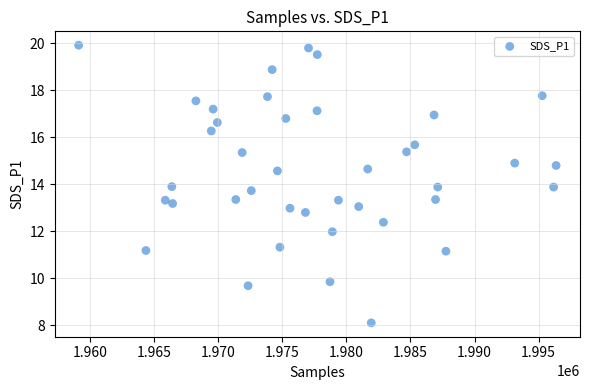

What is the range of Y values (max minus min)?

11.8